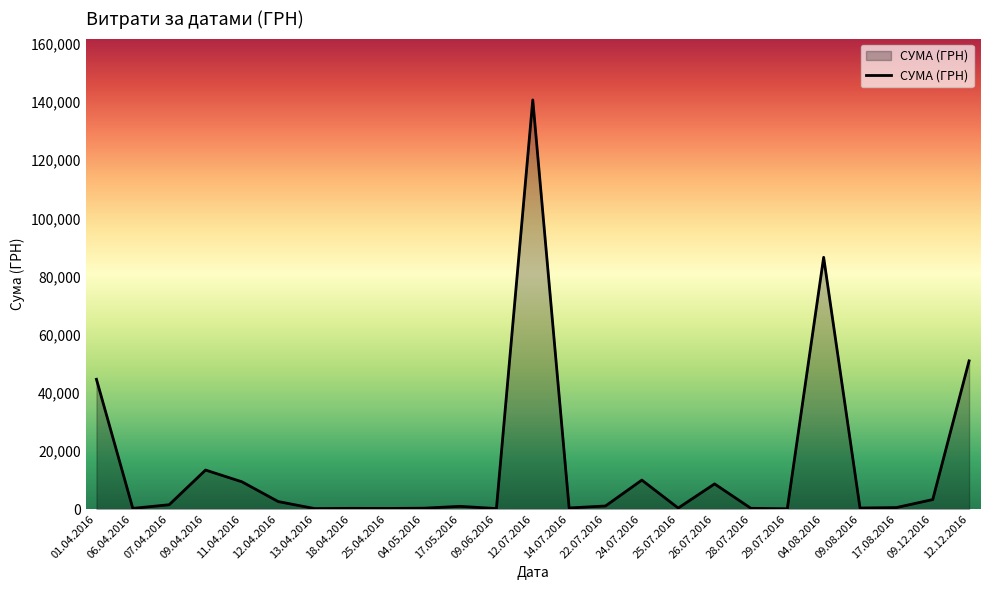

True or false: the data shows 3220.6 at 26.07.2016.

False